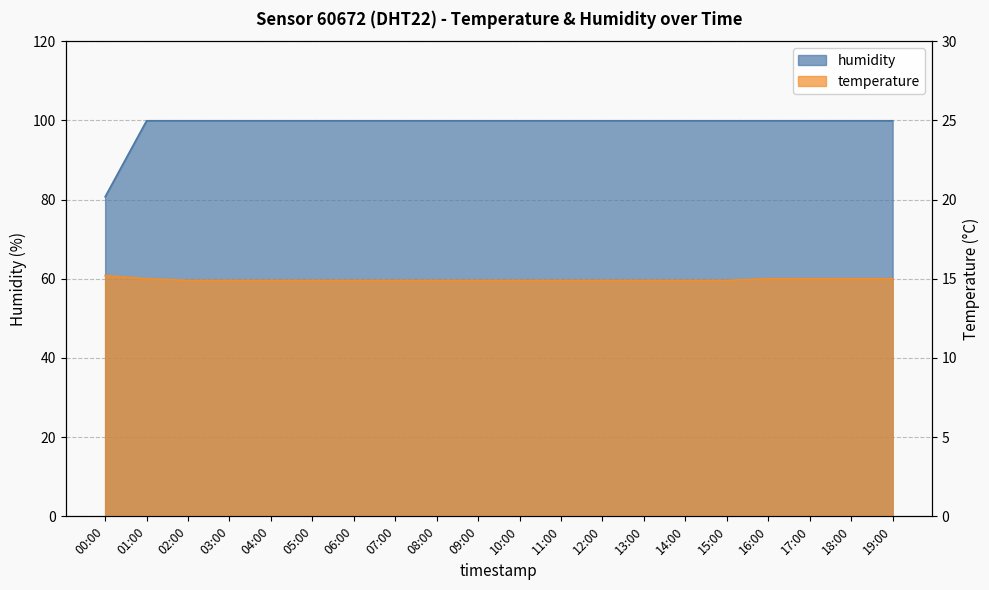

What is the total value across all series at 05:00?

114.8